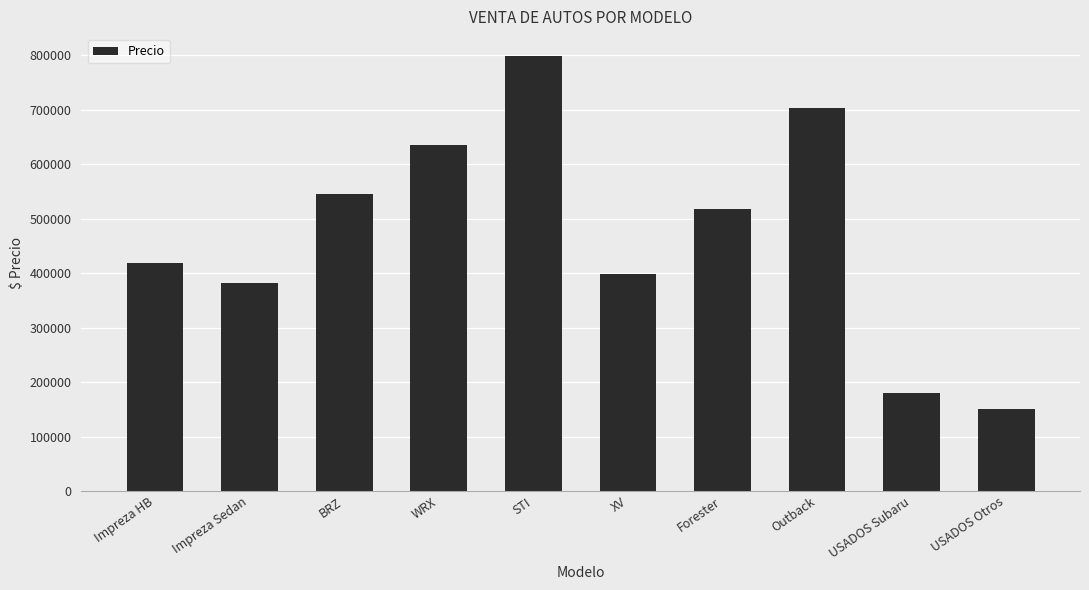

Reading left to right, what are all the values shown in this chart?

418900	381400	545450	635400	798900	397900	518400	703900	180000	150000